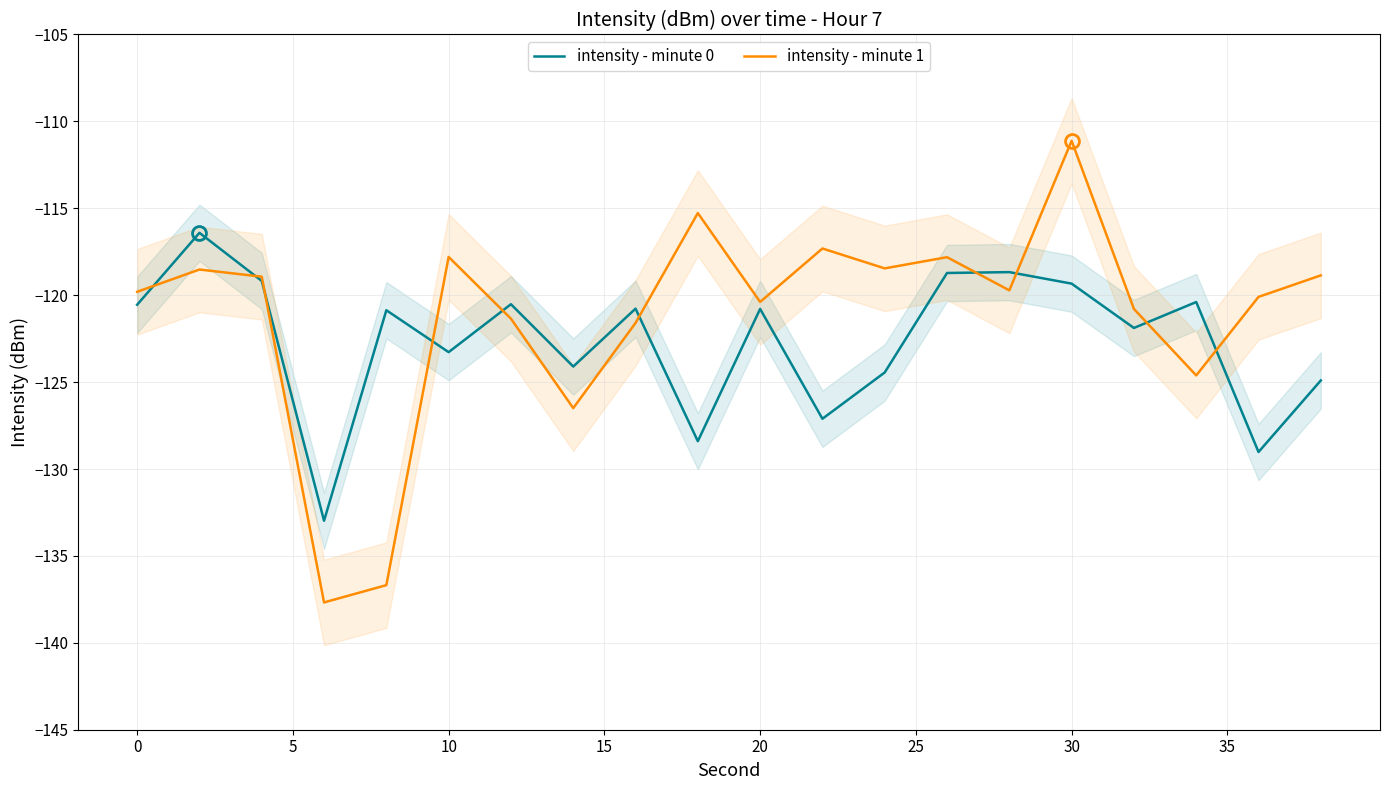

Is it true that intensity - minute 0 equals -156.3 at 30?

False